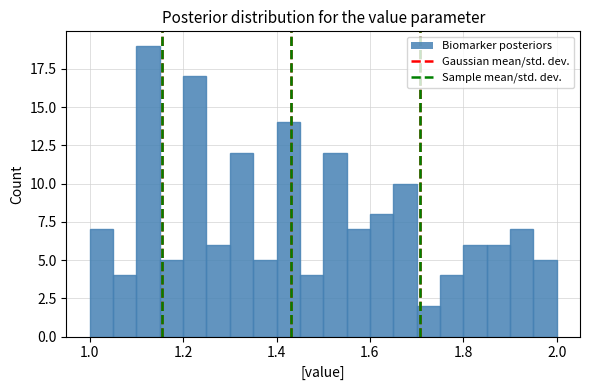

Around what value on the x-axis is the tallest bar? Give the approximate position of its centre, as read against the axis.

1.12